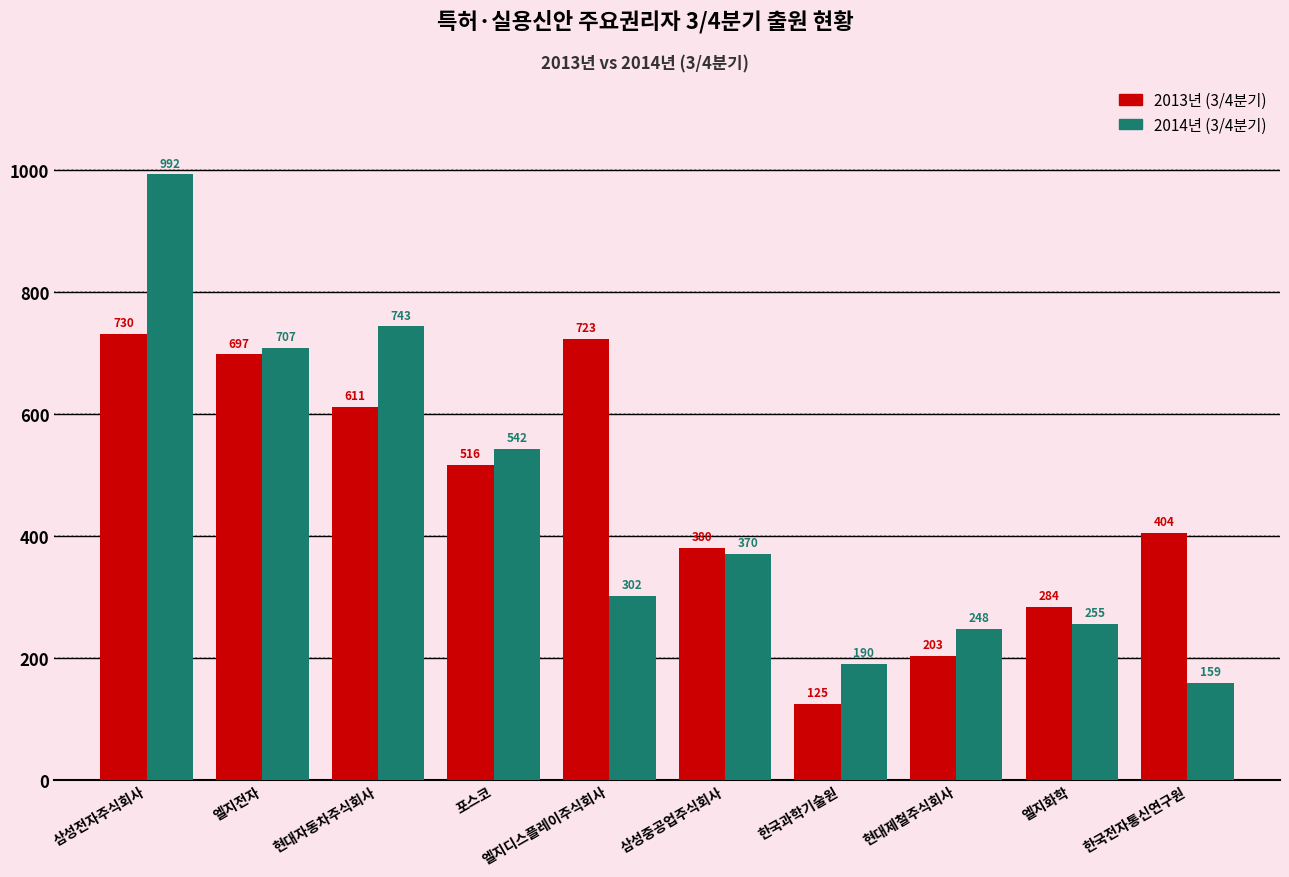

Where does the 2014년 (3/4분기) series first go above 370?

삼성전자주식회사